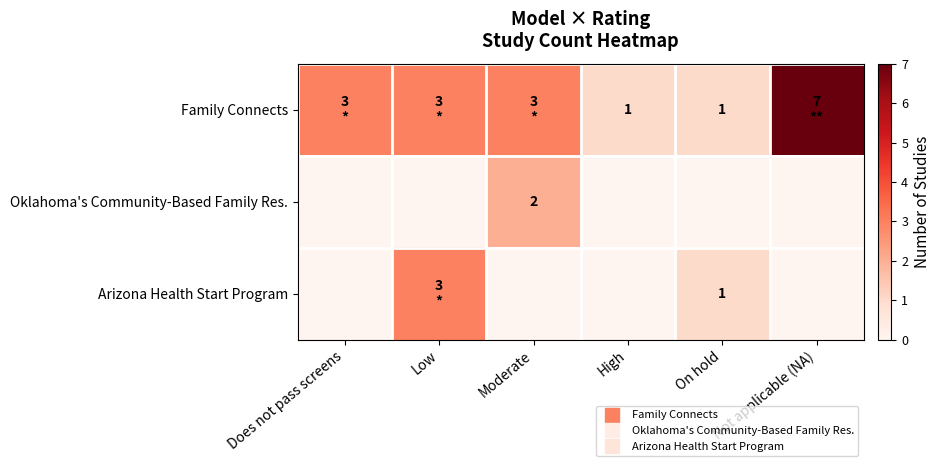

Is the value of Family Connects at Not applicable (NA) greater than the value of Arizona Health Start Program at Moderate?

Yes